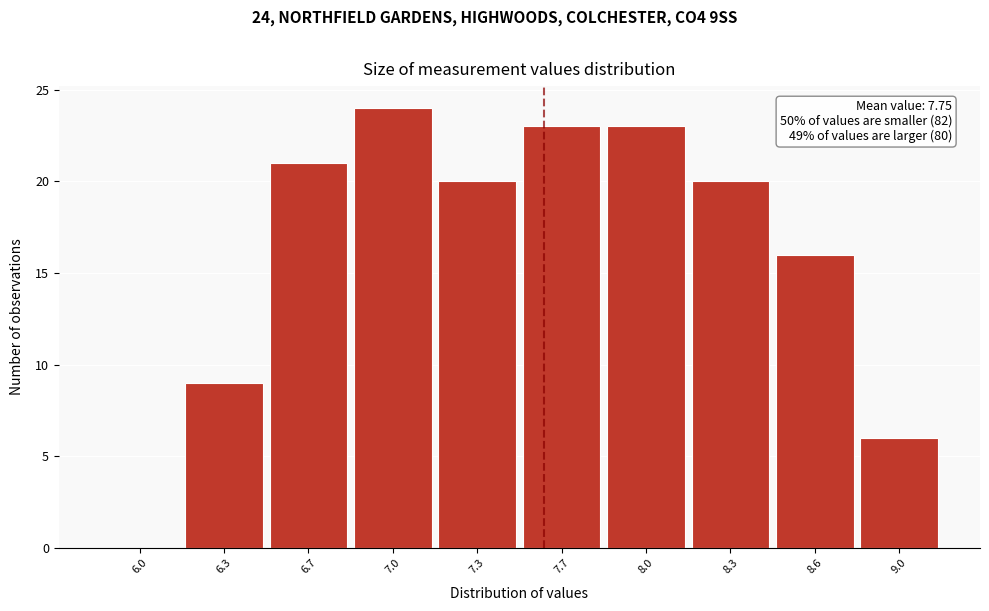

Reading left to right, transcribe all the data shown in this chart.

6.0=0	6.3=9	6.7=21	7.0=24	7.3=20	7.7=23	8.0=23	8.3=20	8.6=16	9.0=6